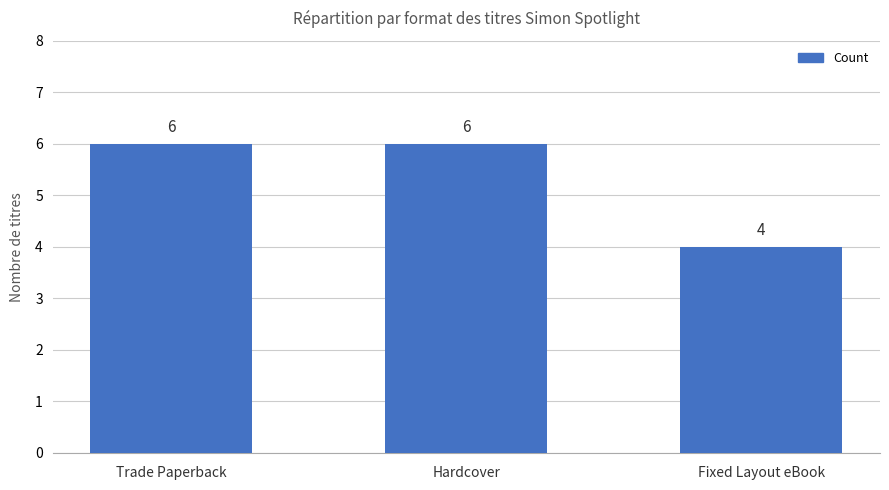

Reading left to right, what are all the values shown in this chart?

Trade Paperback=6	Hardcover=6	Fixed Layout eBook=4